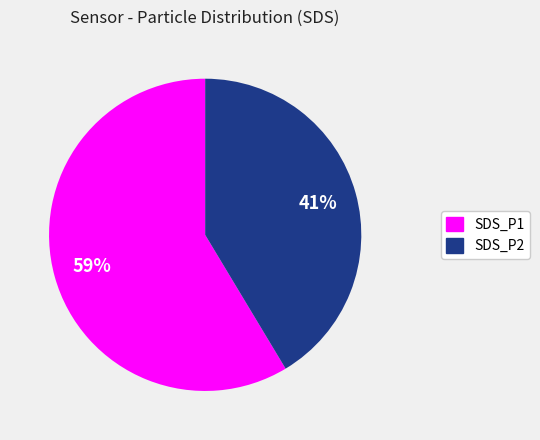

Between SDS_P1 and SDS_P2, which is larger?

SDS_P1